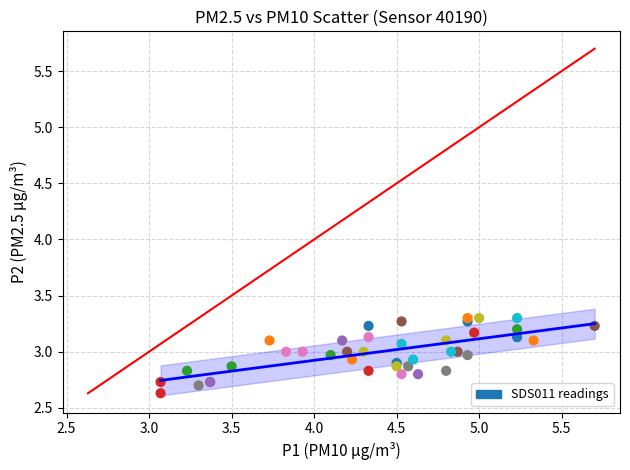

What Y value in the scatter plot is closest to 2?

2.6